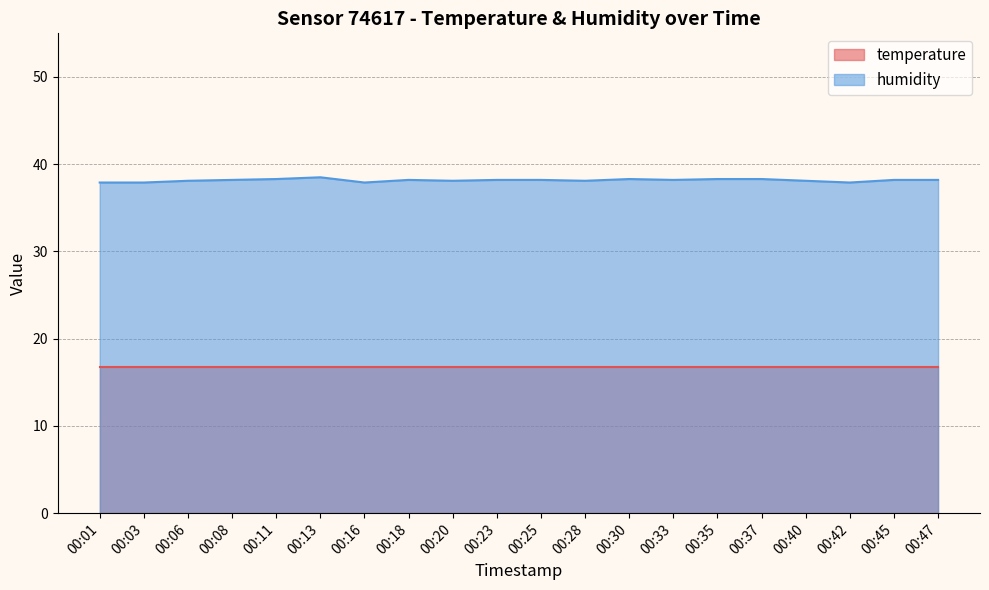

True or false: the data has more than 0 interior local peaks.

True